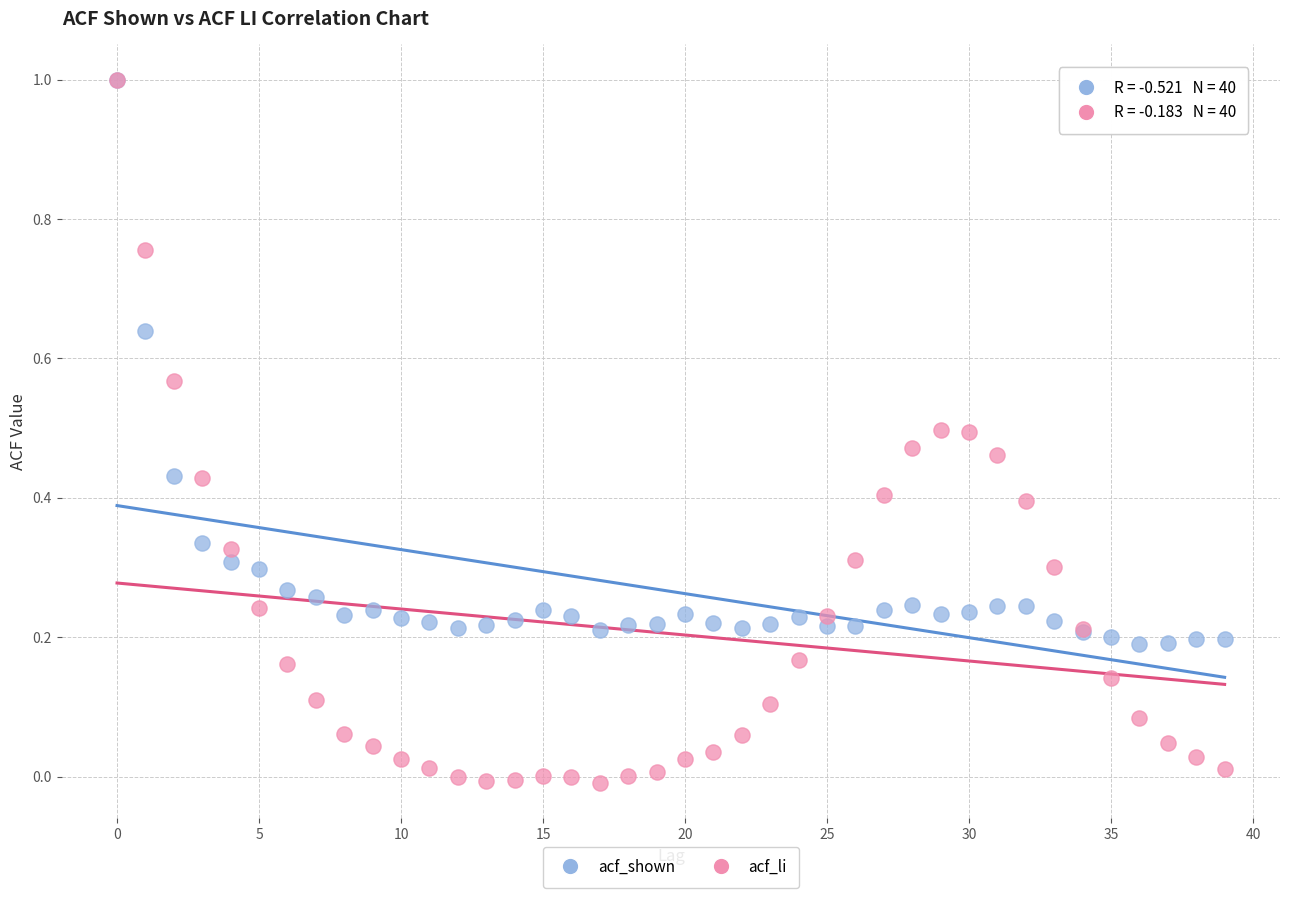

Which series reaches the minimum Y coordinate?

acf_li